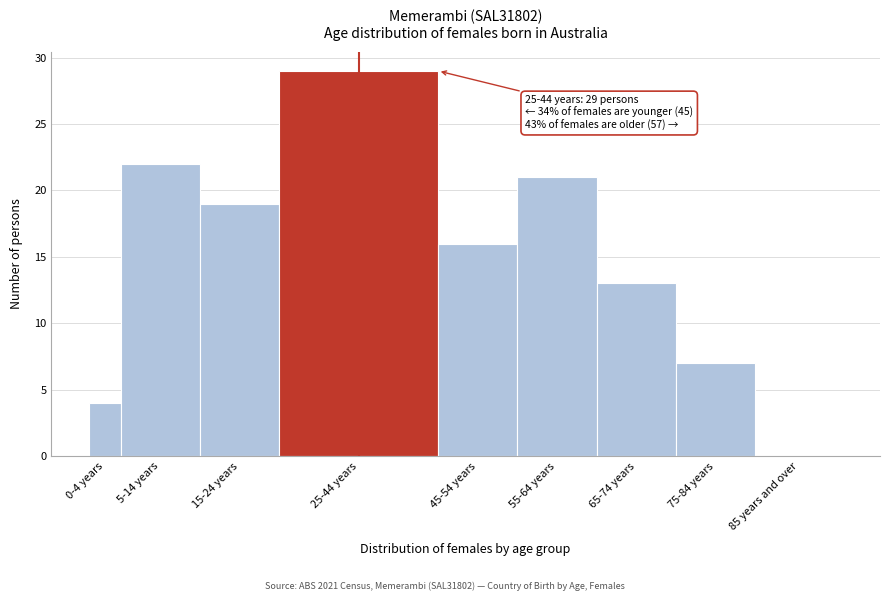

Reading right to left, list all the values displayed in this chart.

85 years and over=0	75-84 years=7	65-74 years=13	55-64 years=21	45-54 years=16	25-44 years=29	15-24 years=19	5-14 years=22	0-4 years=4